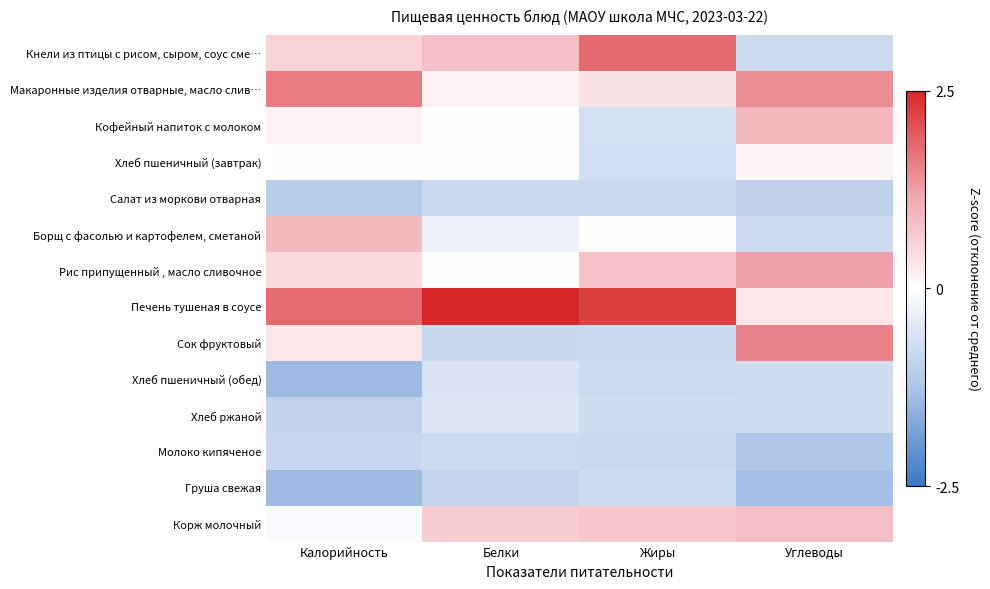

Which category has the lowest value across all series?

Калорийность